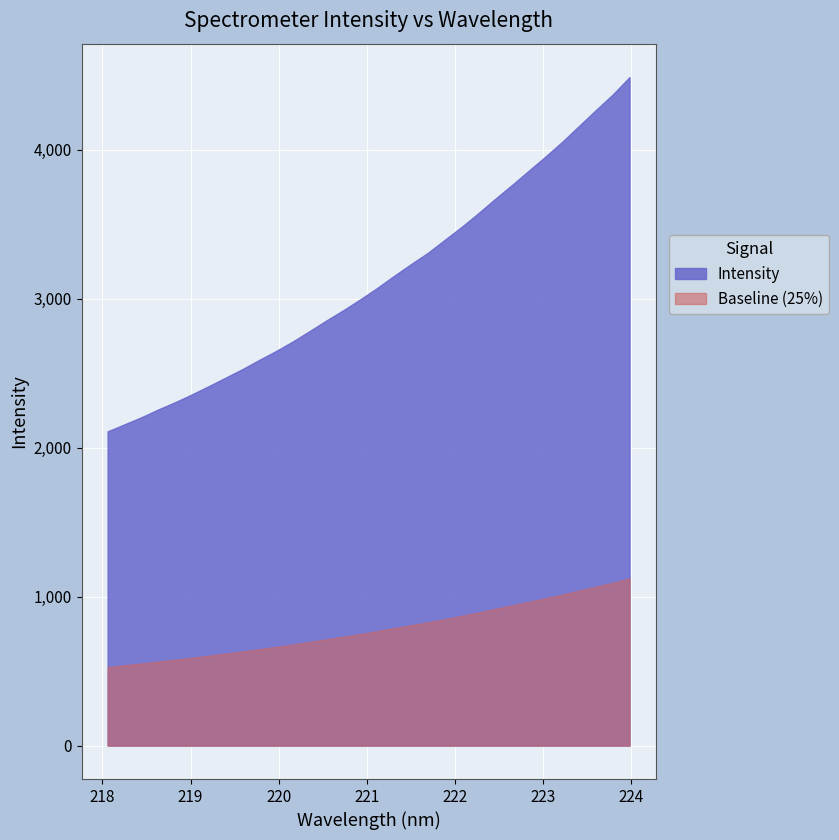

Reading left to right, list all the values displayed in this chart.

2109.1	2156.2	2203.6	2255.8	2304.4	2357.1	2412.4	2469.3	2526.9	2588.5	2648.5	2712.9	2782.9	2854.3	2922.8	2995.2	3071.4	3152.3	3230.8	3306.3	3393.0	3479.8	3571.9	3668.3	3761.7	3857.5	3953.2	4052.7	4159.1	4265.6	4369.5	4486.4